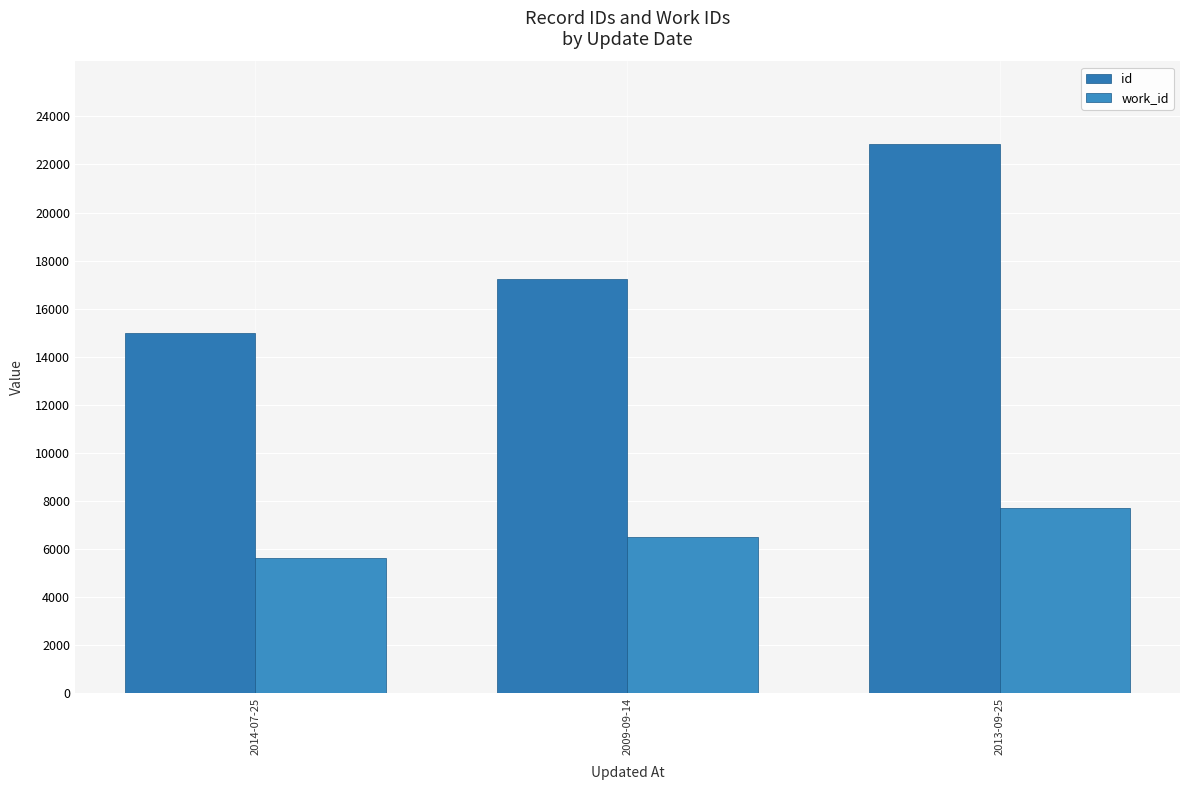

What are all the series names shown in the legend?

id, work_id